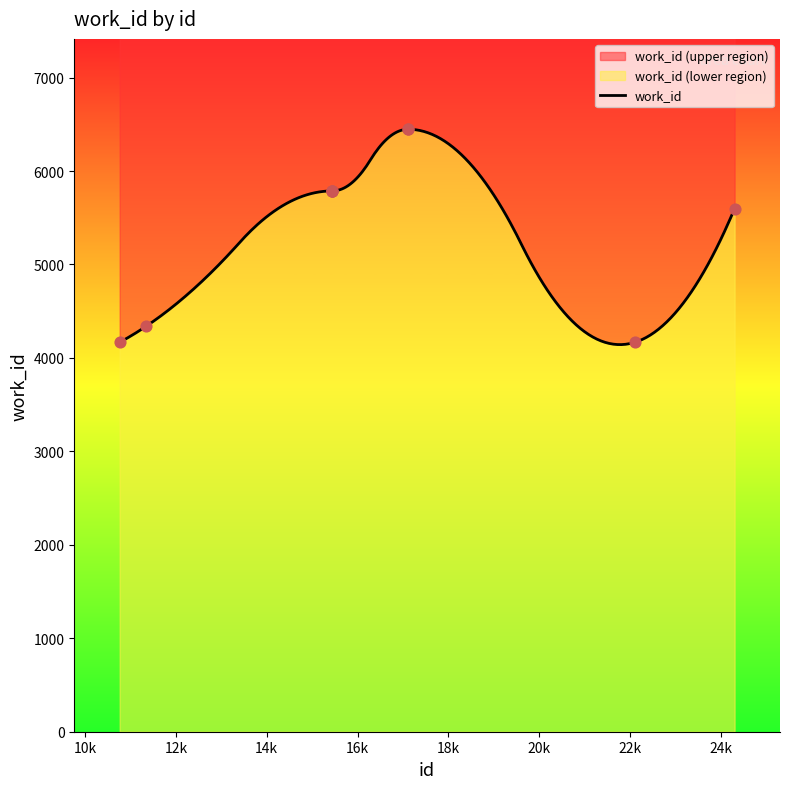

What is the change in value from 15441 to 22108?

-1620